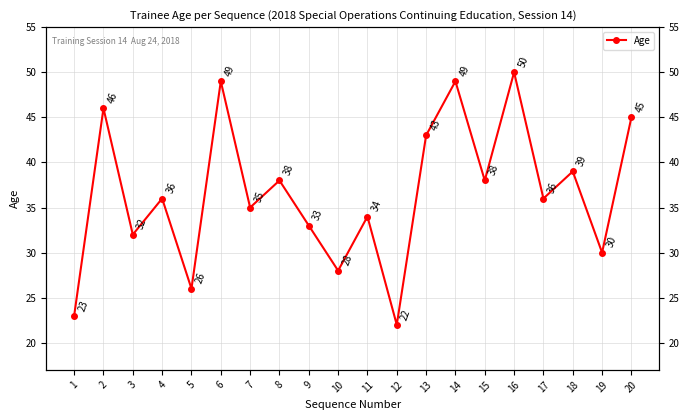

Count the number of values greater than 36.

9